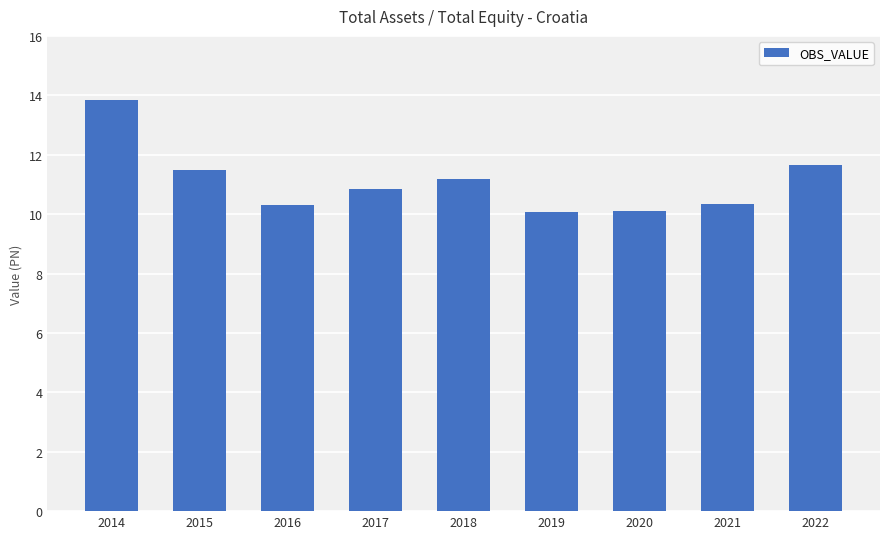

True or false: the data shows 18.9 at 2014.

False